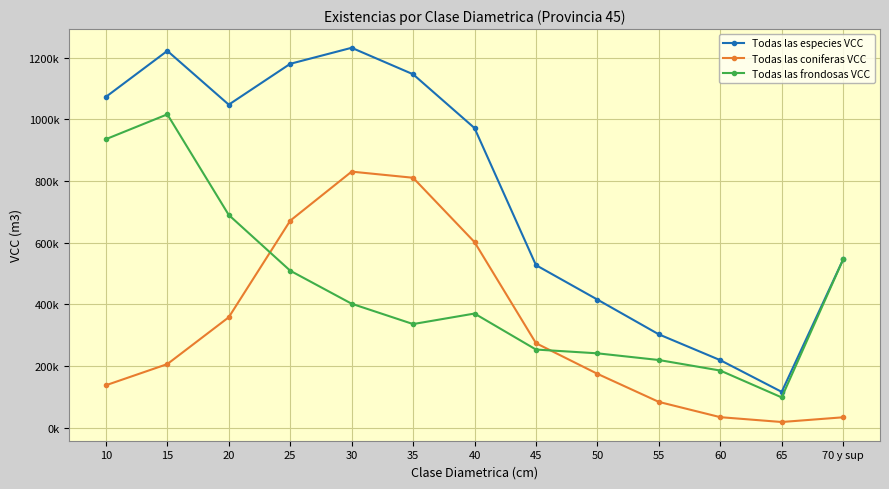

What are all the series names shown in the legend?

Todas las especies VCC, Todas las coniferas VCC, Todas las frondosas VCC